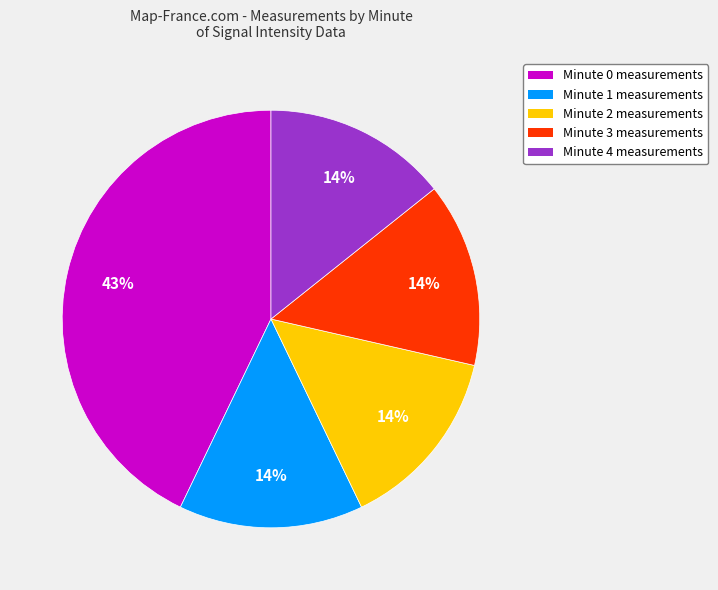

Approximately how many times larger is the value at Minute 3 compared to Minute 4?

1.0